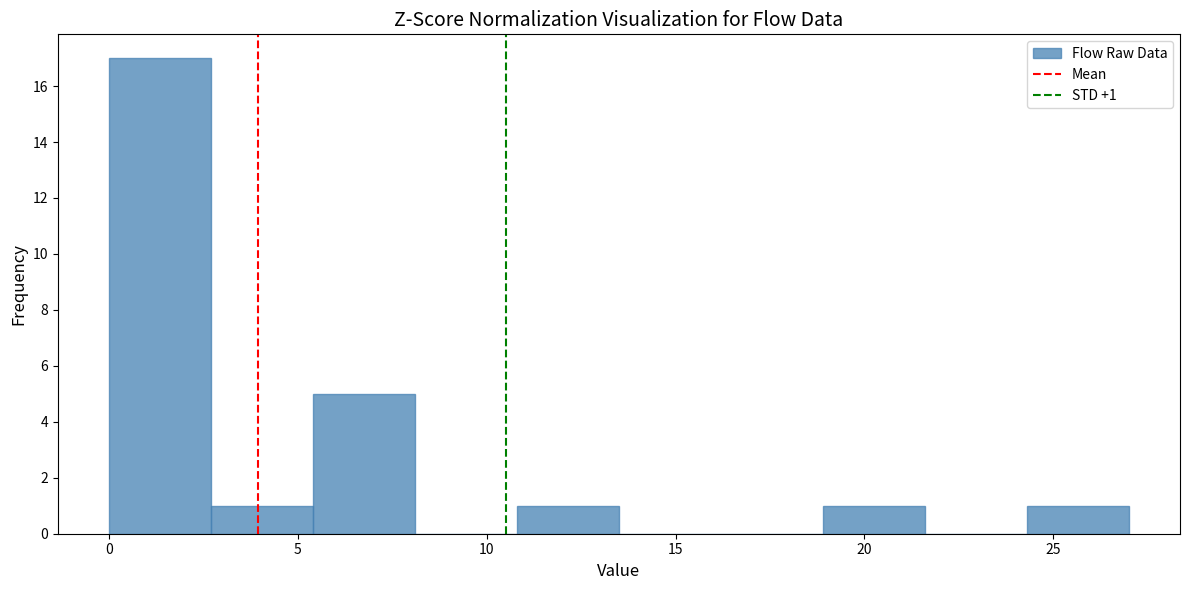

Which range on the x-axis has the tallest bar?

0.0 to 2.7